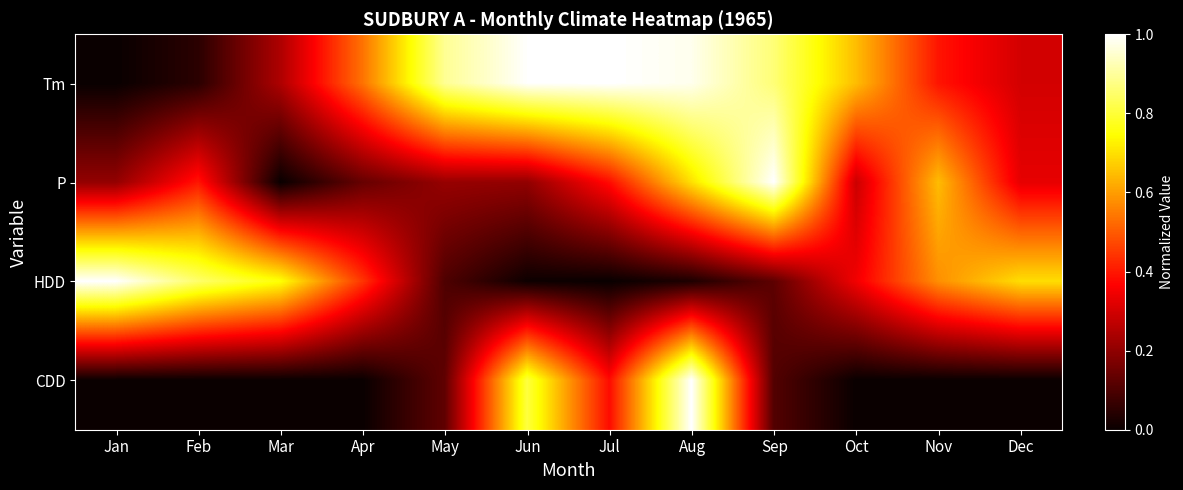

At which category is the sum across all series the highest?

Aug